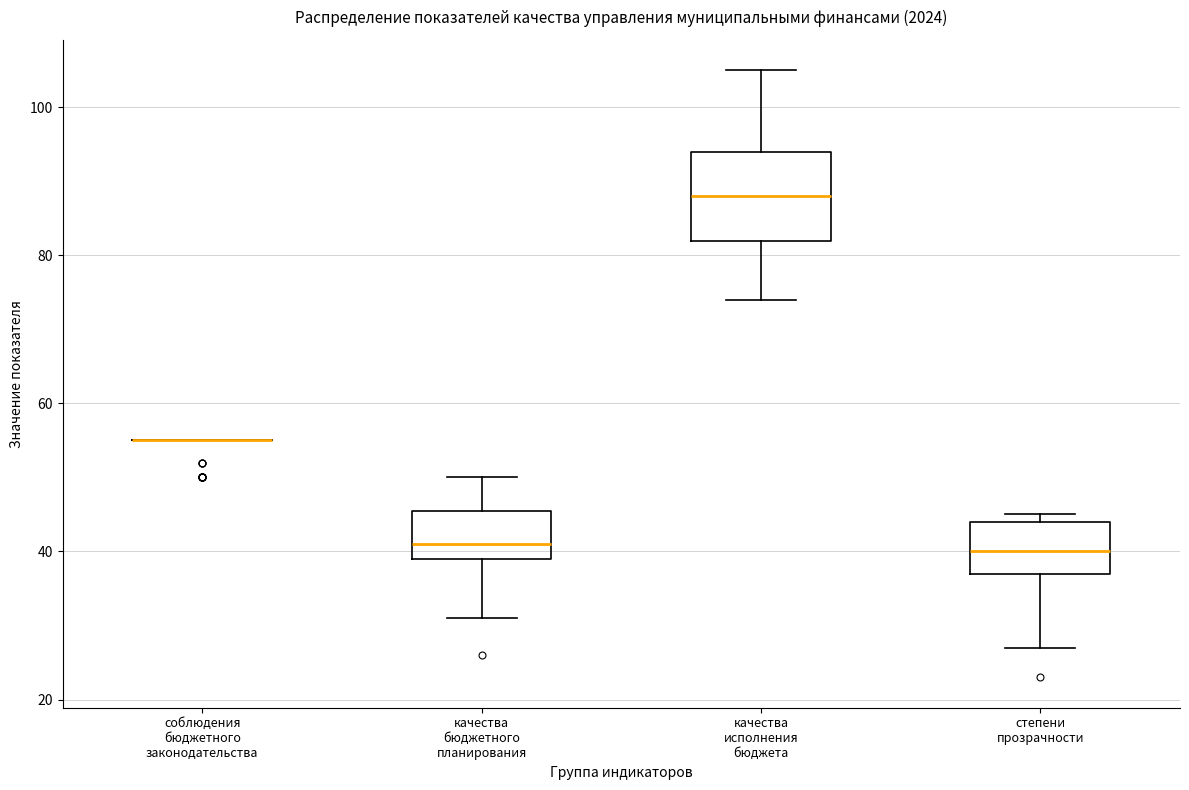

Reading left to right, read every box against the y-axis: the position of its median line, the range the box covers, and the ends of its whiskers. The values are not printed on the chart, so give them approximately, as read against the axis.

соблюдения бюджетного законодательства: box collapsed to a line at 56, whiskers 56 to 56
качества бюджетного планирования: median 42, box 40 to 46, whiskers 32 to 50
качества исполнения бюджета: median 88, box 82 to 94, whiskers 74 to 106
степени прозрачности: median 40, box 38 to 44, whiskers 28 to 46